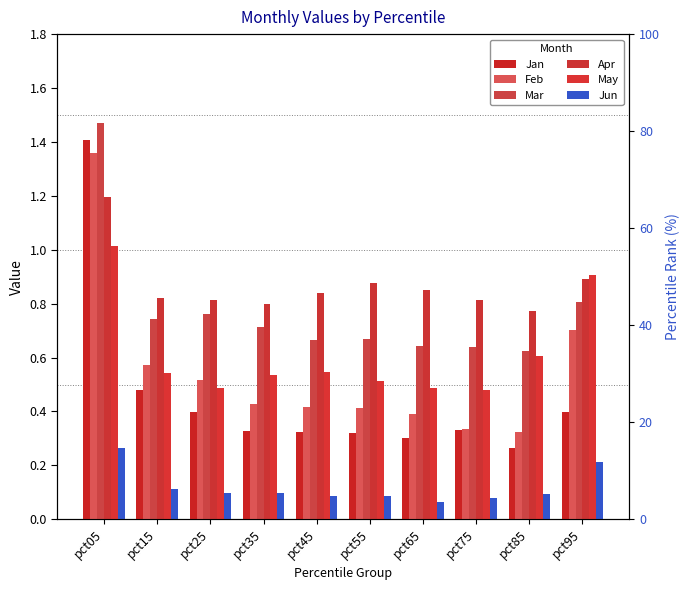

What is the value of the Apr bar at the 4th from the left?

0.8